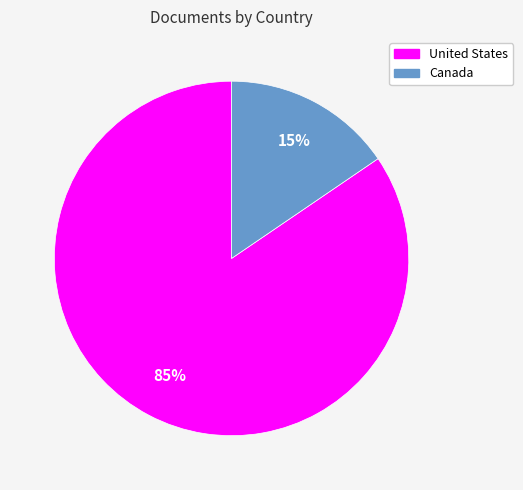

Do United States and Canada together represent more than half of the pie?

Yes